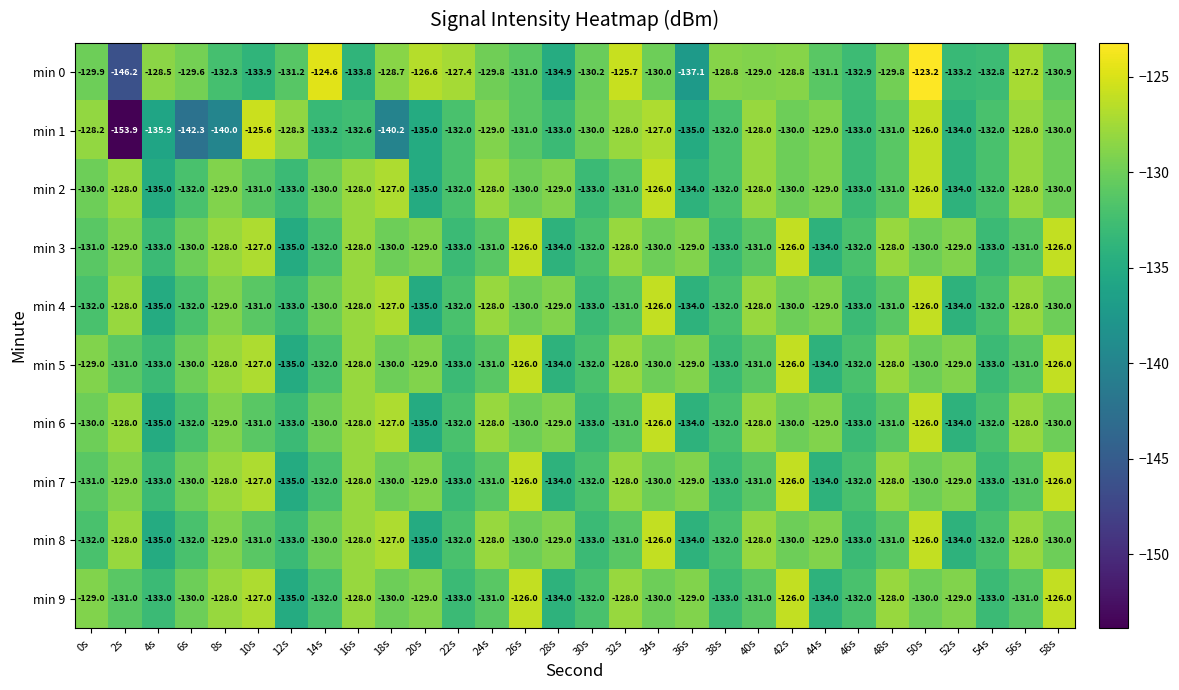

At which label does min 7 reach its minimum?

12s